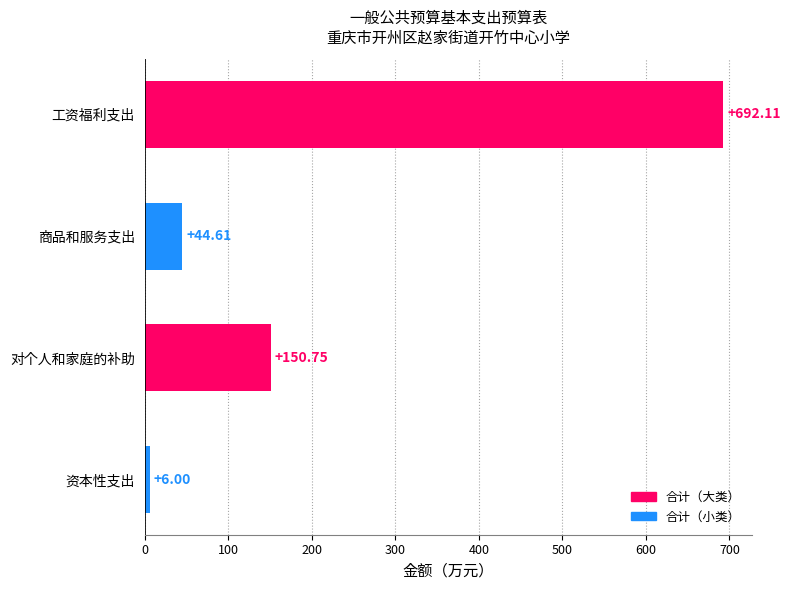

What is the label of the 4th bar from the top?

资本性支出